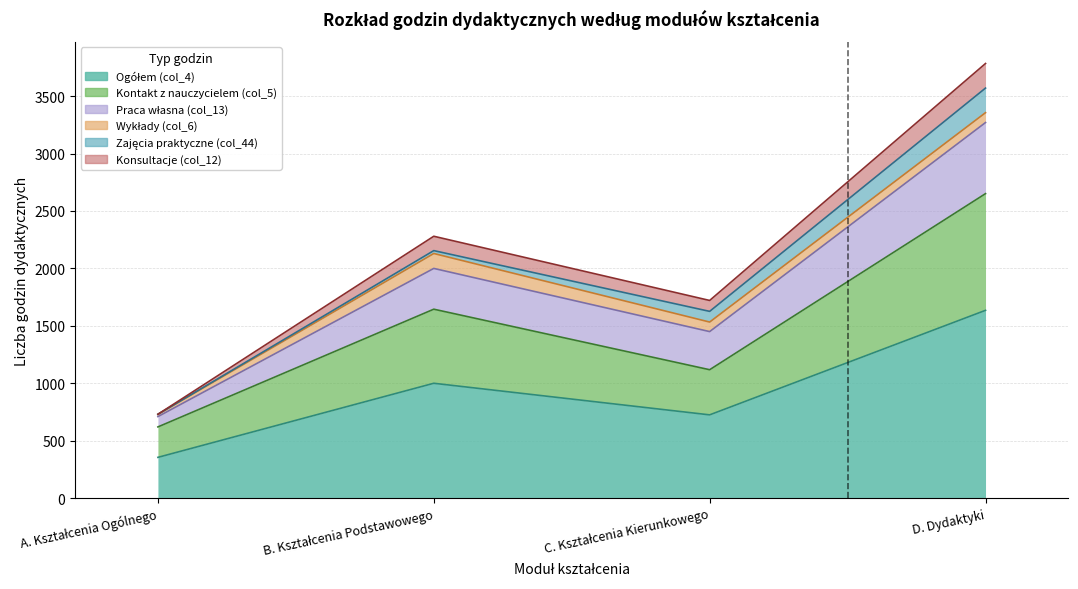

How many interior local valleys does the Kontakt z nauczycielem (col_5) series have?

1